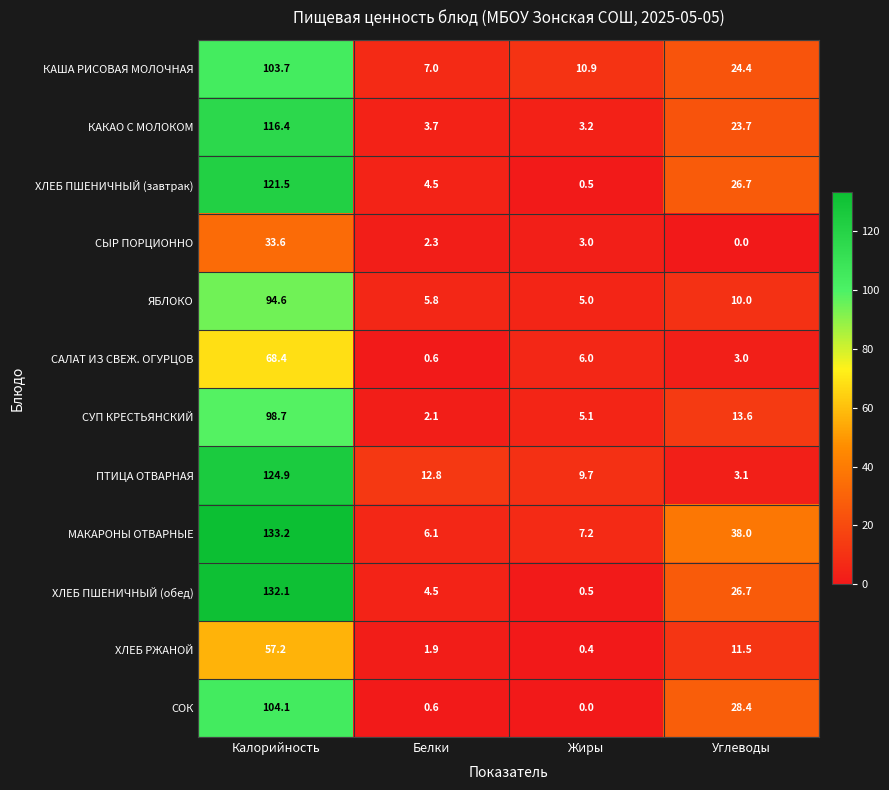

What is the sum of the ХЛЕБ ПШЕНИЧНЫЙ (обед) values at Жиры and Белки?

5.0